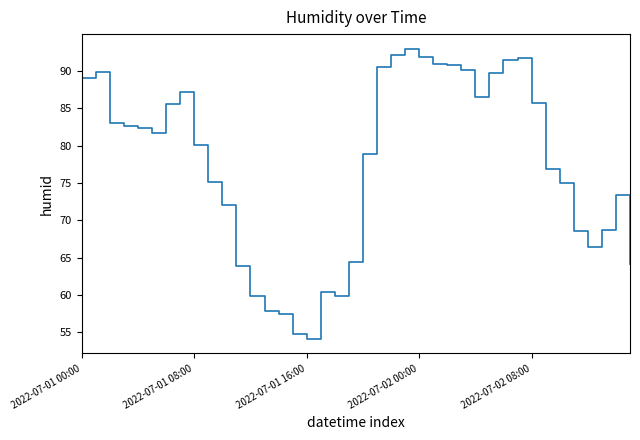

What is the difference between the maximum and minimum values?

38.9